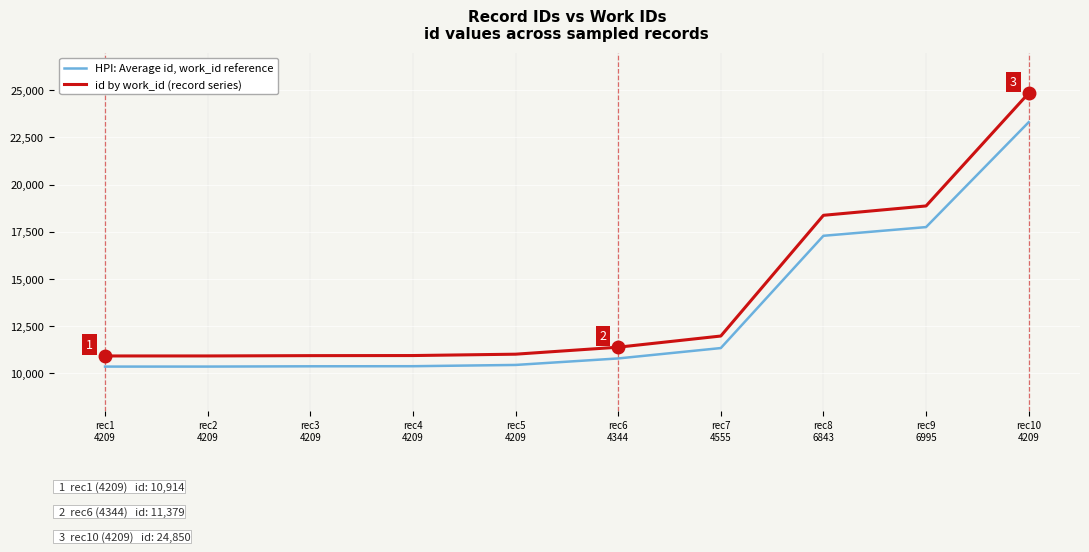

Which series has the widest spread of values?

id by work_id (record series)